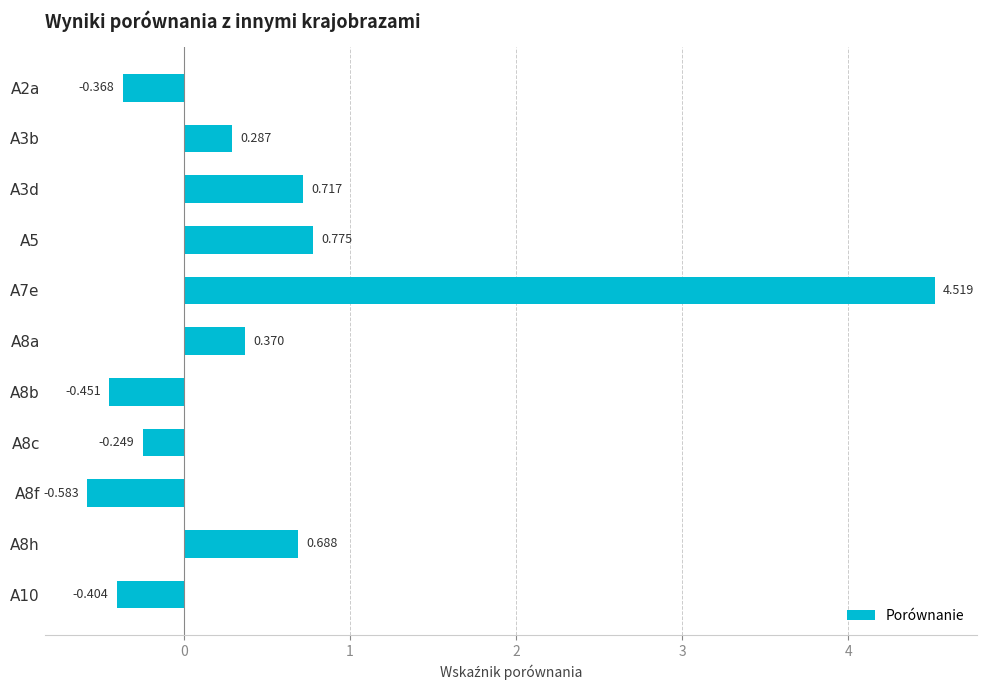

How many positive values are there?

6